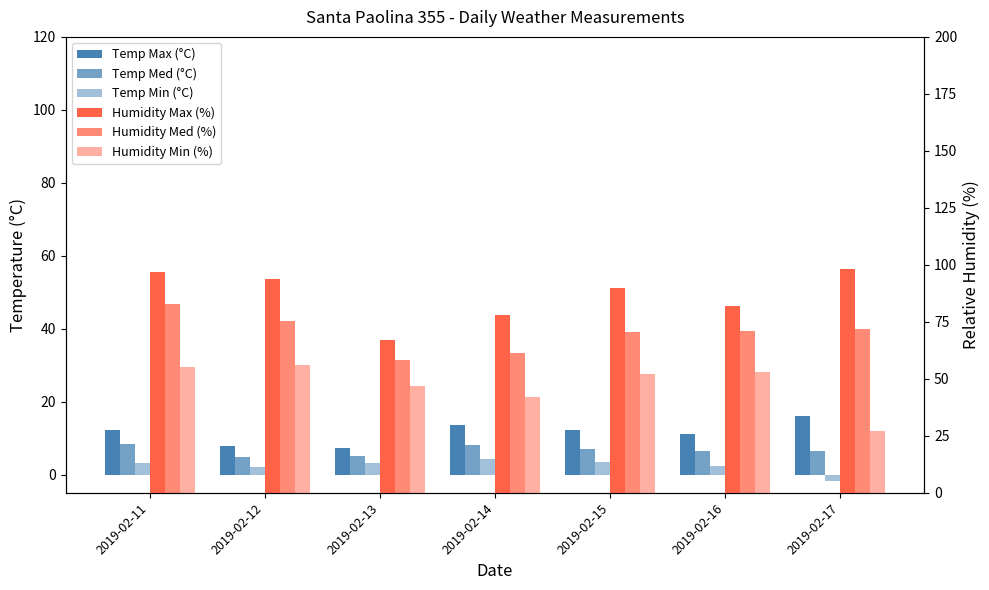

Rank the series by their maximum value, from highest to lowest.

Humidity Max (%), Humidity Med (%), Humidity Min (%), Temp Max (°C), Temp Med (°C), Temp Min (°C)